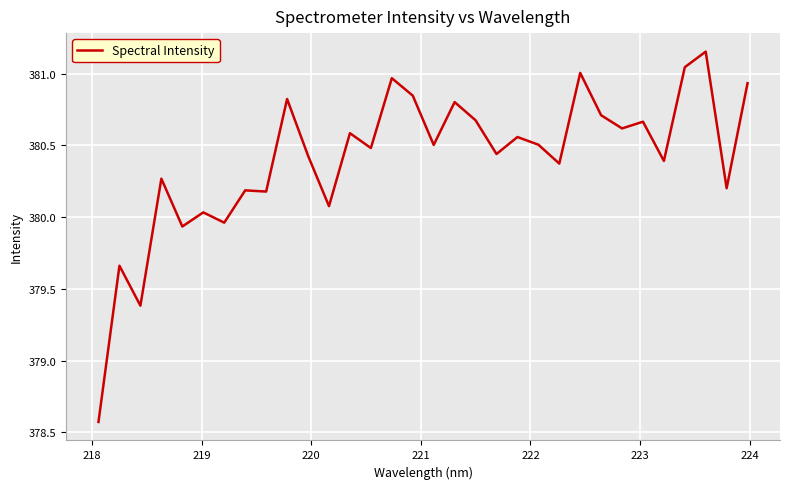

What is the smallest value displayed?

378.6